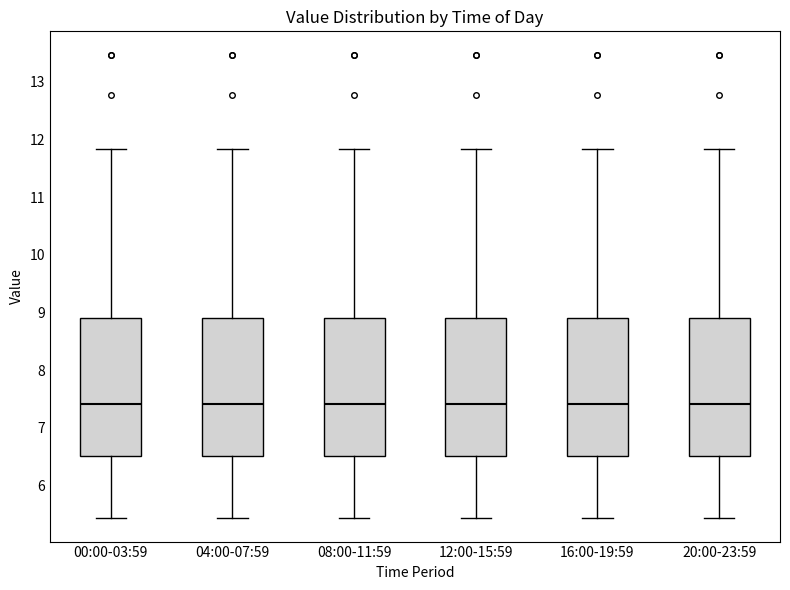

Reading left to right, read every box against the y-axis: the position of its median line, the range the box covers, and the ends of its whiskers. The values are not printed on the chart, so give them approximately, as read against the axis.

00:00-03:59: median 7.4, box 6.5 to 8.9, whiskers 5.4 to 11.8
04:00-07:59: median 7.4, box 6.5 to 8.9, whiskers 5.4 to 11.8
08:00-11:59: median 7.4, box 6.5 to 8.9, whiskers 5.4 to 11.8
12:00-15:59: median 7.4, box 6.5 to 8.9, whiskers 5.4 to 11.8
16:00-19:59: median 7.4, box 6.5 to 8.9, whiskers 5.4 to 11.8
20:00-23:59: median 7.4, box 6.5 to 8.9, whiskers 5.4 to 11.8